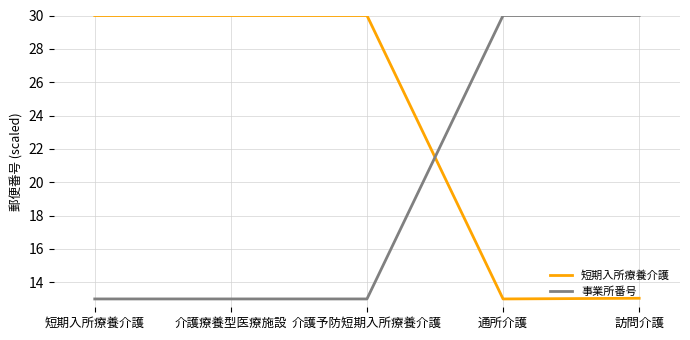

What is the minimum value shown in the chart?

13.0